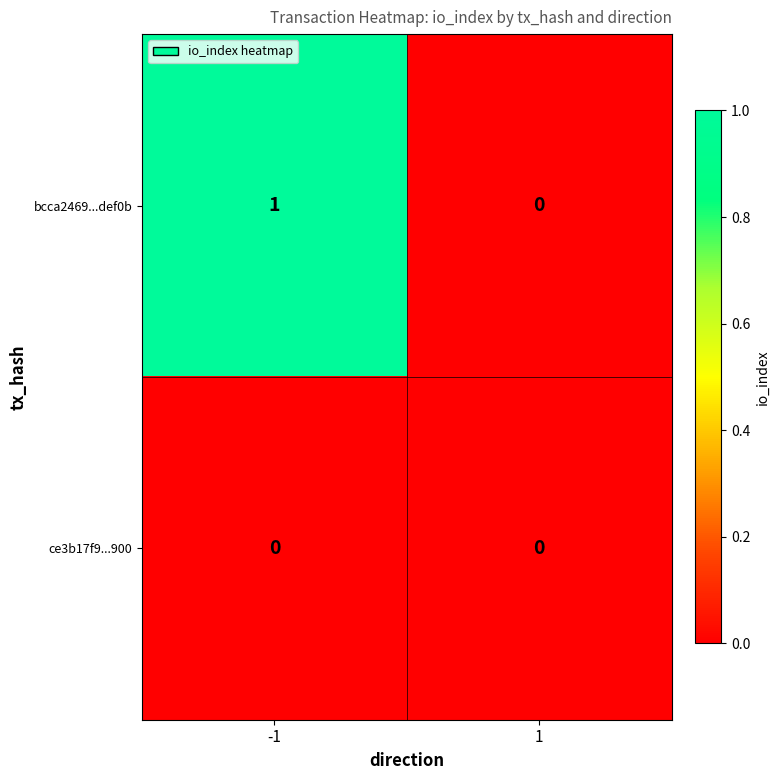

Count the number of data series in this chart.

2